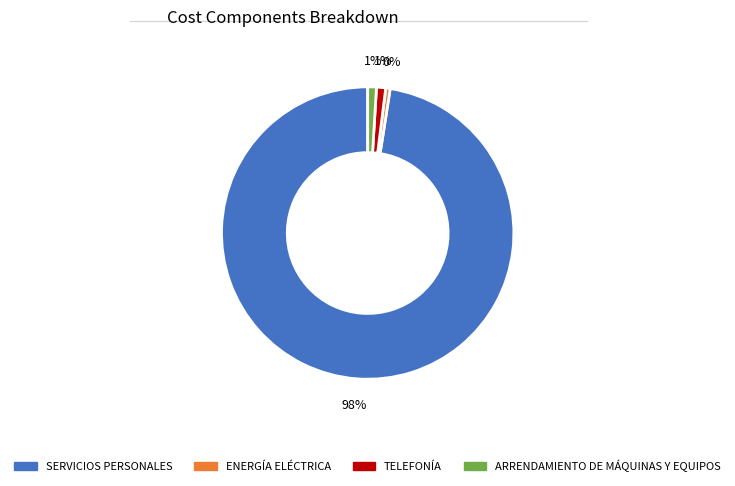

Is there a majority slice in this chart?

Yes